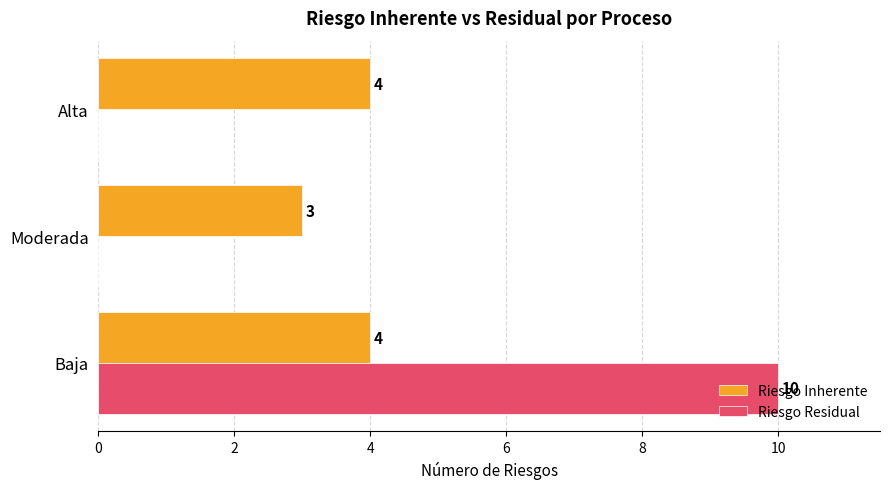

At which label is Riesgo Inherente closest to 3?

Moderada